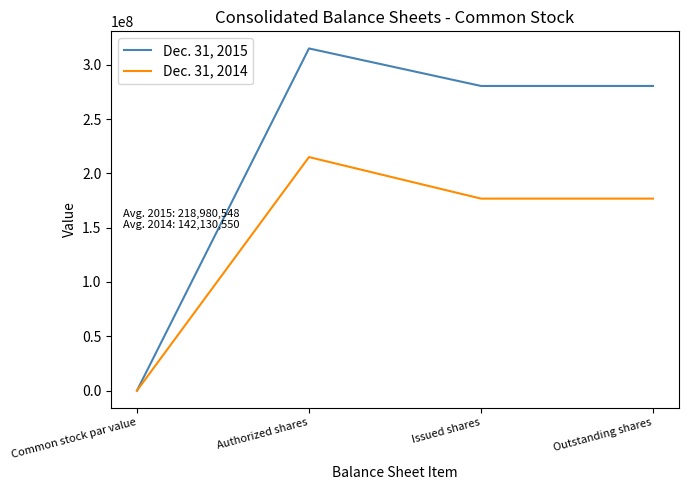

At which label does Dec. 31, 2014 reach its peak?

Authorized shares